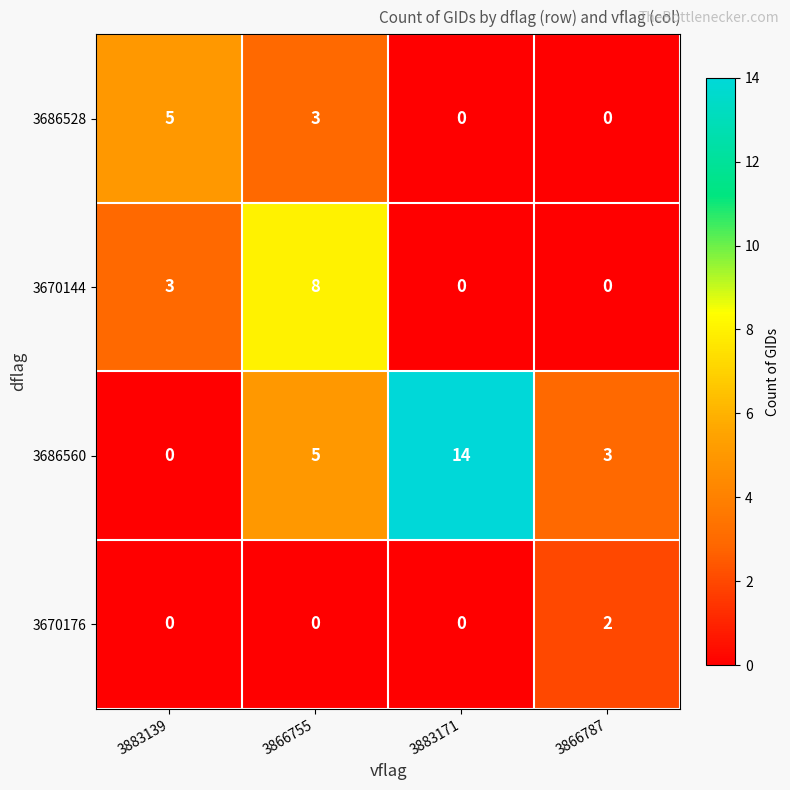

True or false: 3686560 has a value of 14 at 3883171.

True